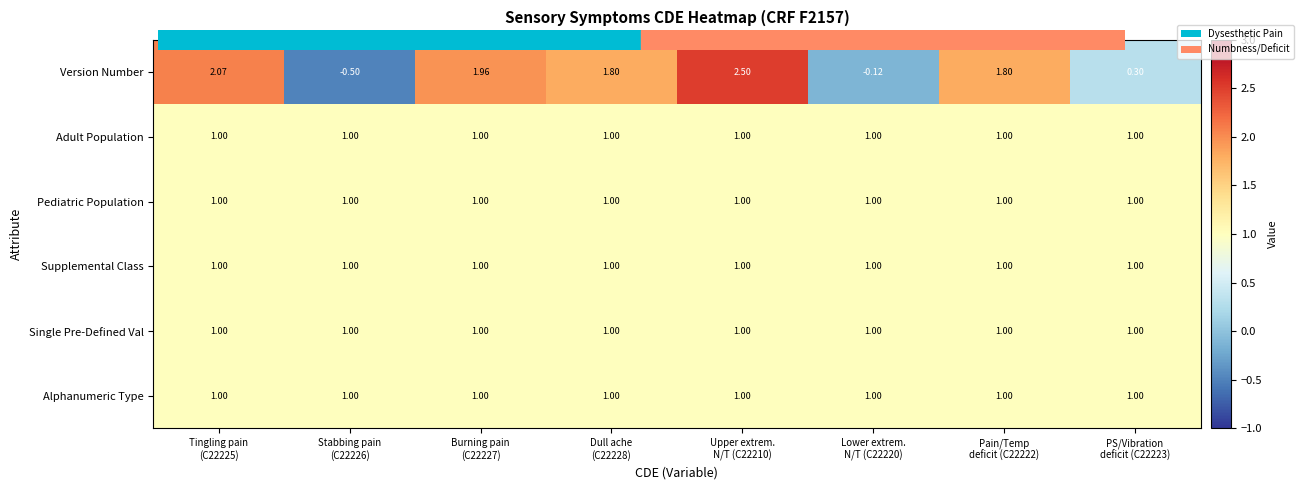

Which series has the largest total across all categories?

Version Number